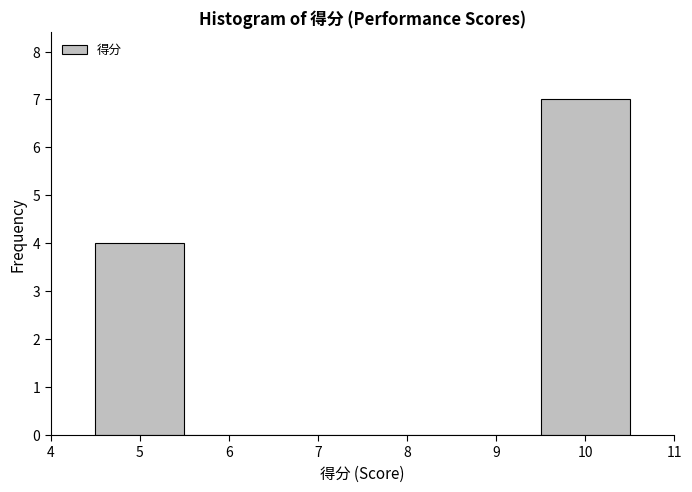

Reading left to right, list every bar in this chart as the range it spans on the x-axis followed by its height. The values are not printed on the chart, so give them approximately, as read against the axis.

4.5 to 5.5: 4
5.5 to 6.5: 0
6.5 to 7.5: 0
7.5 to 8.5: 0
8.5 to 9.5: 0
9.5 to 10.5: 7